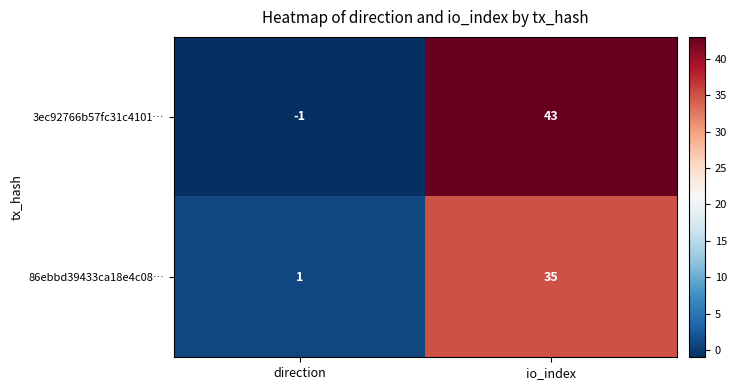

True or false: 86ebbd39433ca18e4c08… has a value of 48 at io_index.

False